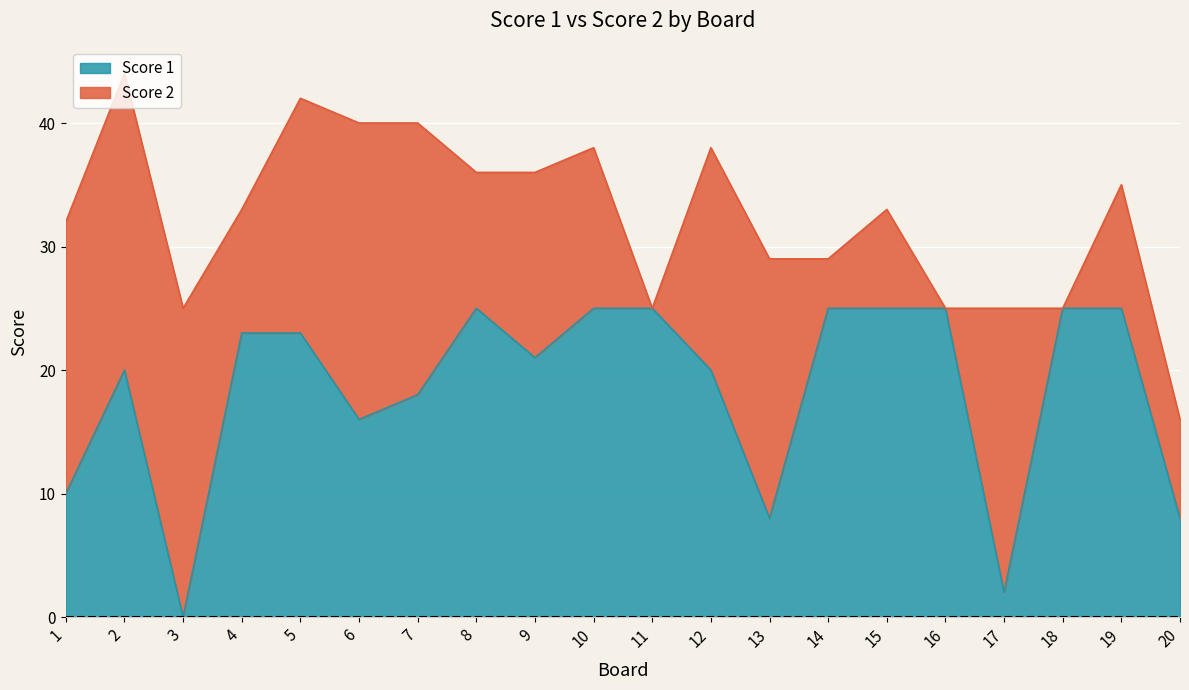

Count the number of categories in the chart.

20